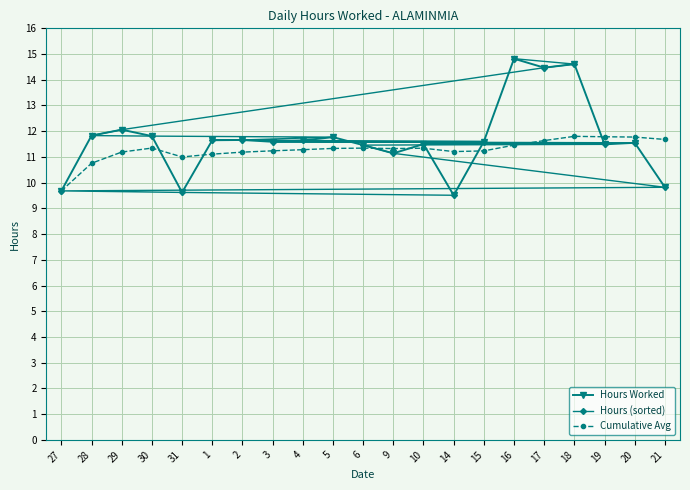

What is the maximum value shown in the chart?

14.8